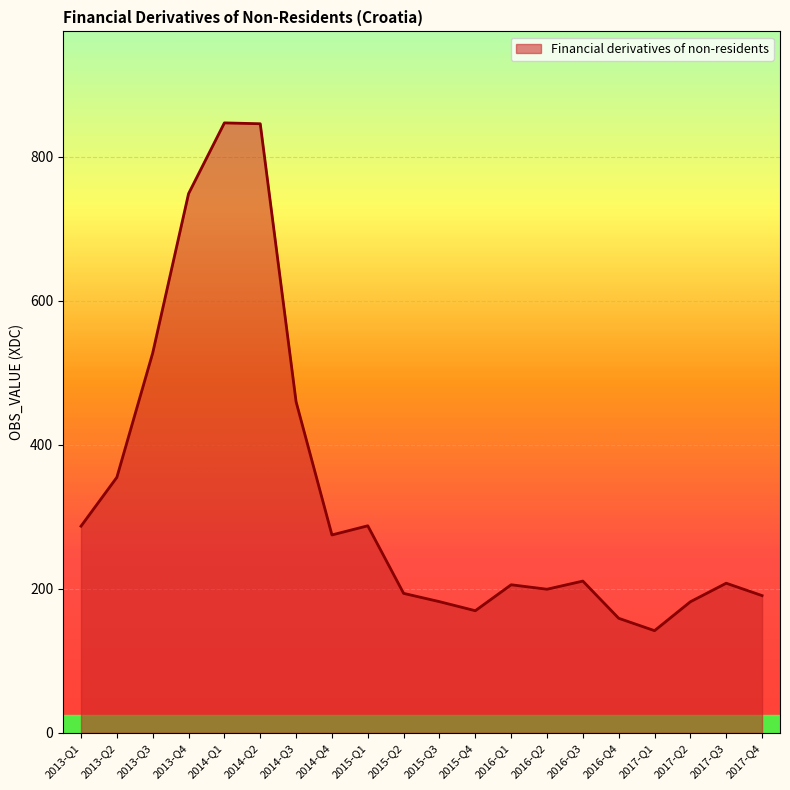

What is the smallest value displayed?

141.8